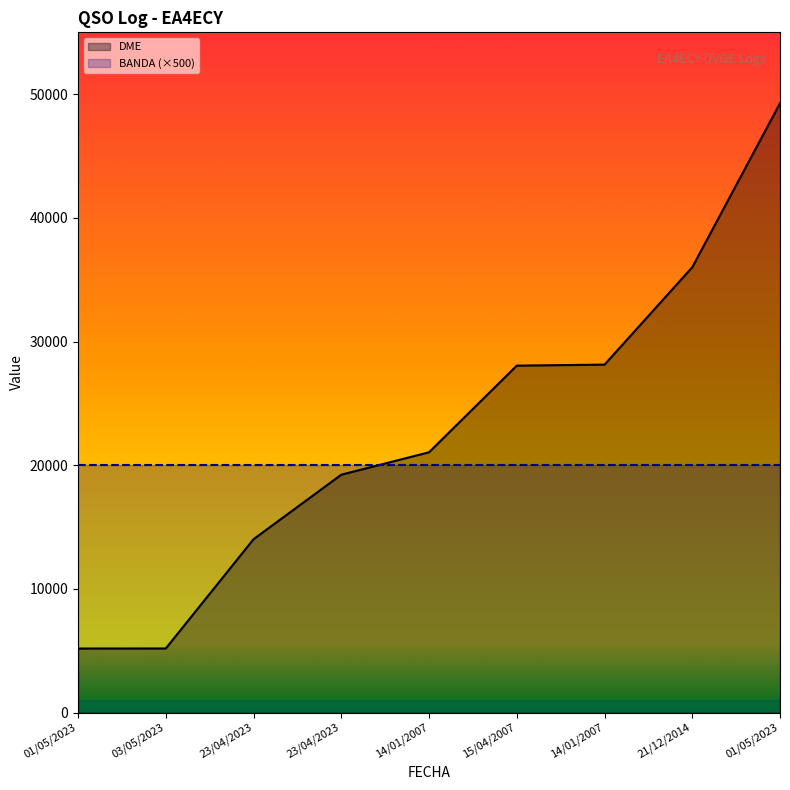

What is the sum of the values at 01/05/2023 and 23/04/2023?

24402